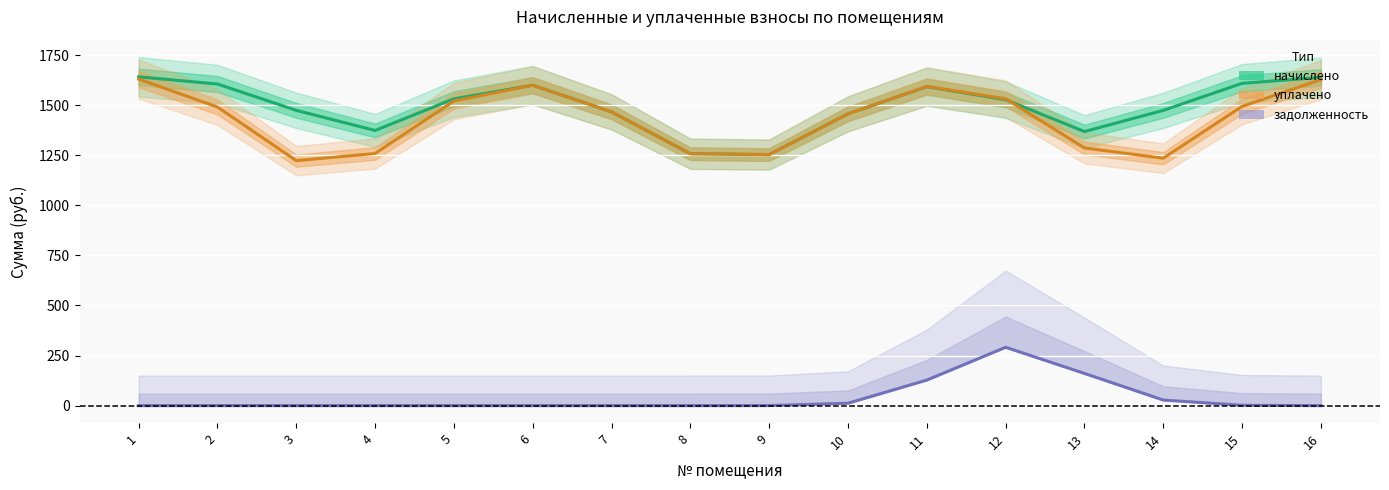

How many lines are shown in the chart?

3